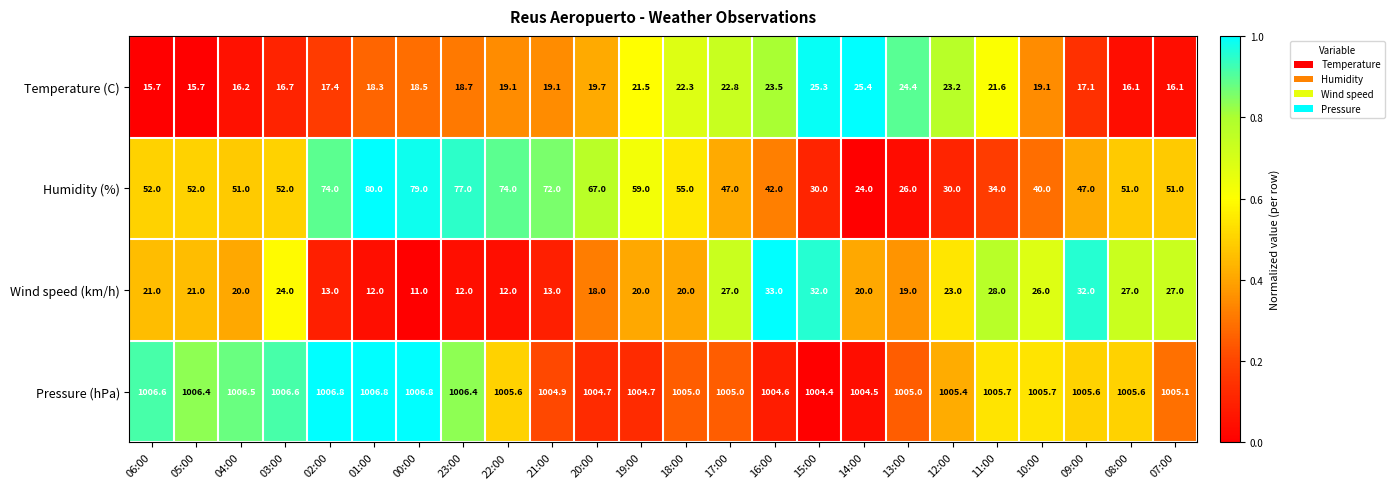

What is the maximum value shown in the chart?

1006.8